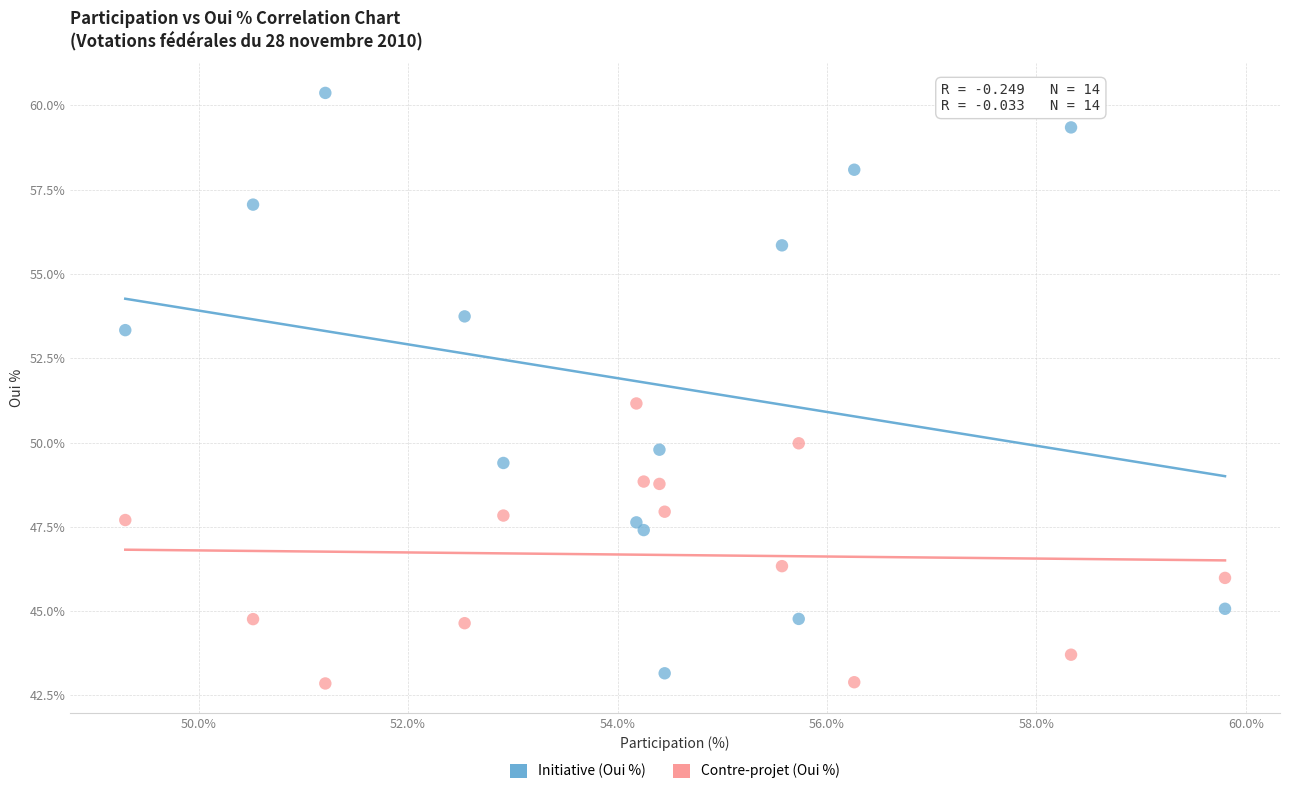

Which series reaches the maximum Y coordinate?

Initiative (Oui %)